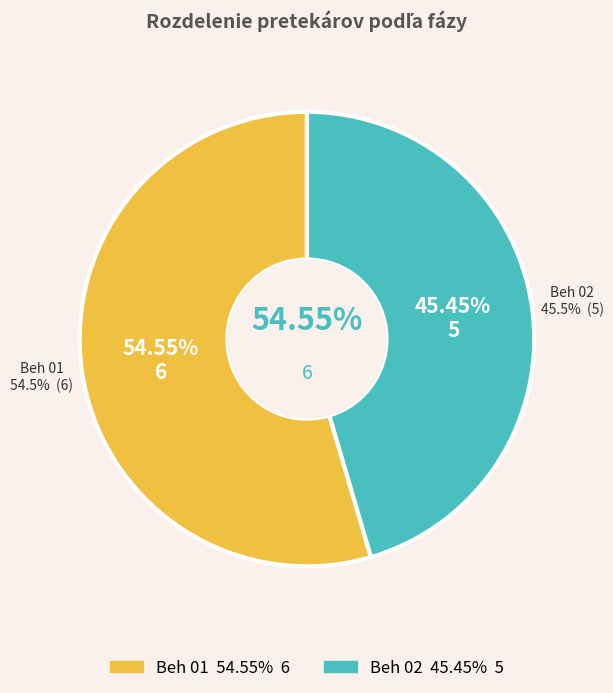

To the nearest percent, what portion does Beh 02 represent?

45%